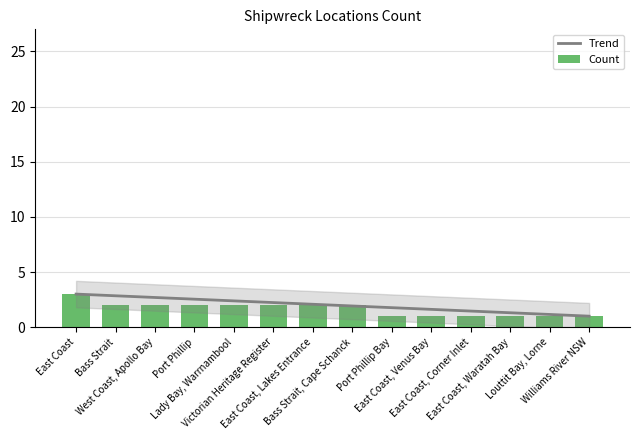

The value of Count at Louttit Bay, Lorne is 1.0. True or false?

True